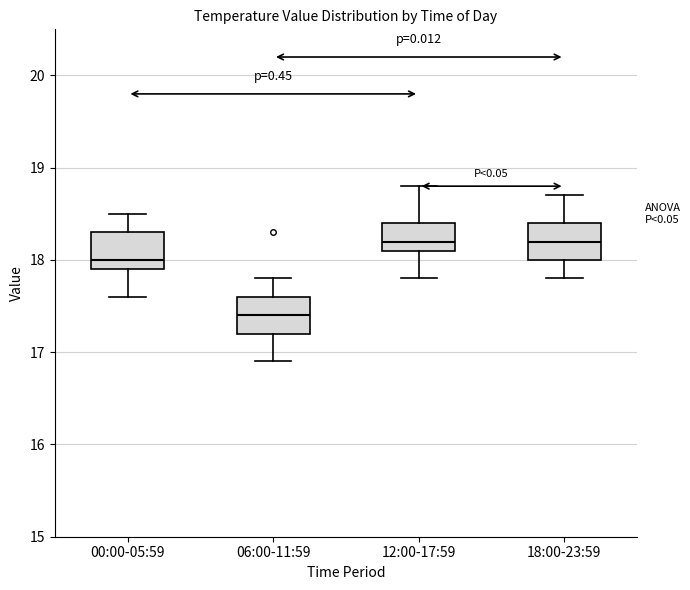

Reading left to right, transcribe this box plot: for each box, give where its median line is, the range the box spans, and where its two whiskers end, as read against the y-axis. The values are not printed on the chart, so give them approximately, as read against the axis.

00:00-05:59: median 18.0, box 17.9 to 18.3, whiskers 17.6 to 18.5
06:00-11:59: median 17.4, box 17.2 to 17.6, whiskers 16.9 to 17.8
12:00-17:59: median 18.2, box 18.1 to 18.4, whiskers 17.8 to 18.8
18:00-23:59: median 18.2, box 18.0 to 18.4, whiskers 17.8 to 18.7